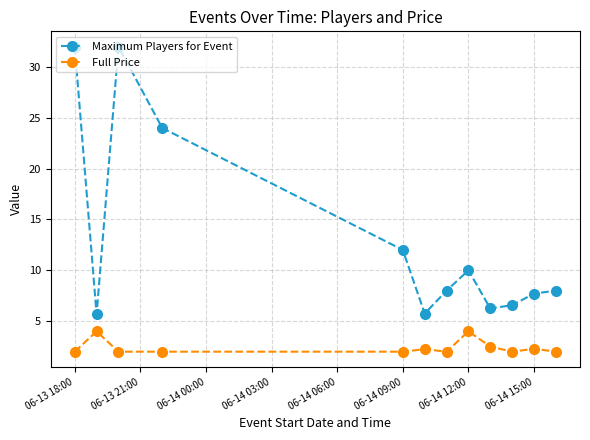

True or false: Full Price has more than 1 interior local peaks.

True